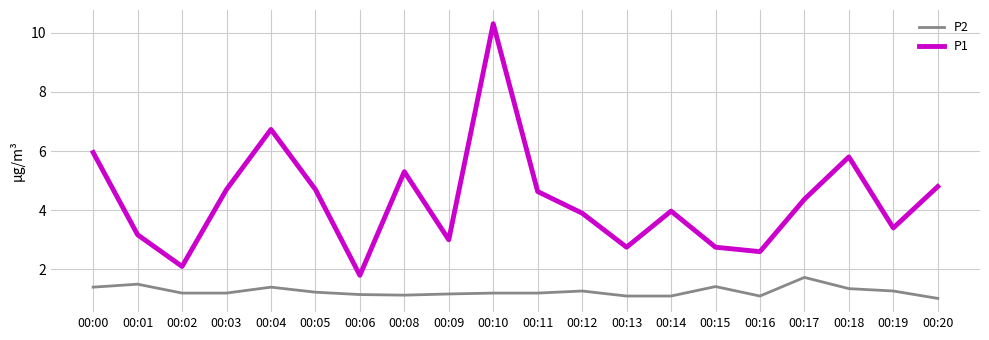

How many distinct data groups are displayed?

2